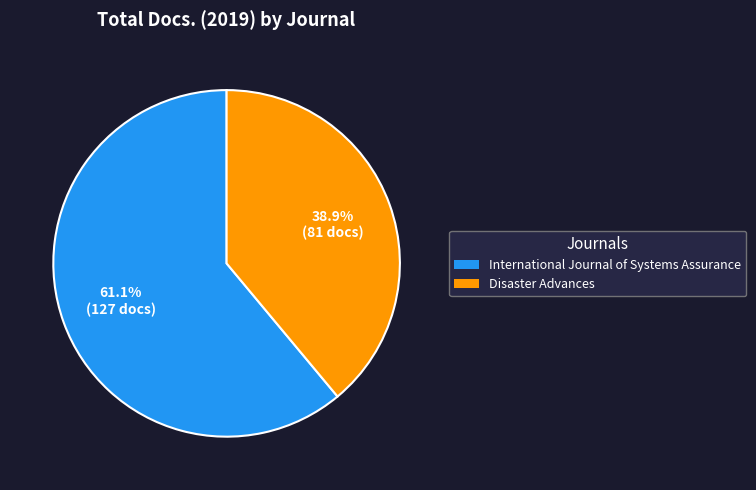

What percentage is NOT represented by International Journal of Systems Assurance?

38.9%